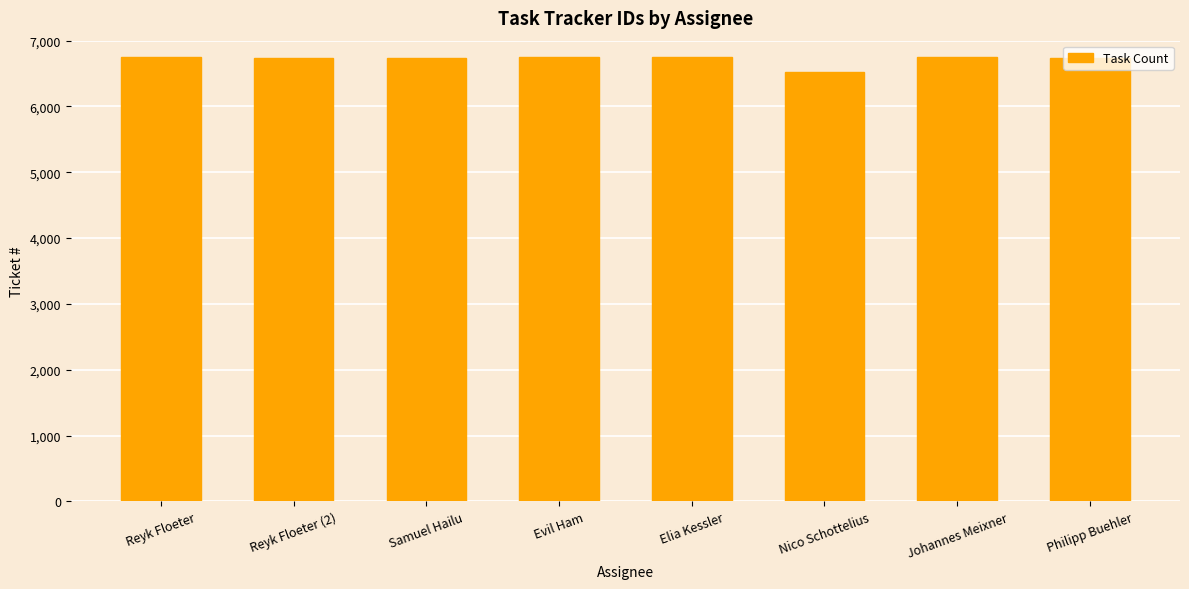

True or false: the data shows 3127 at Johannes Meixner.

False